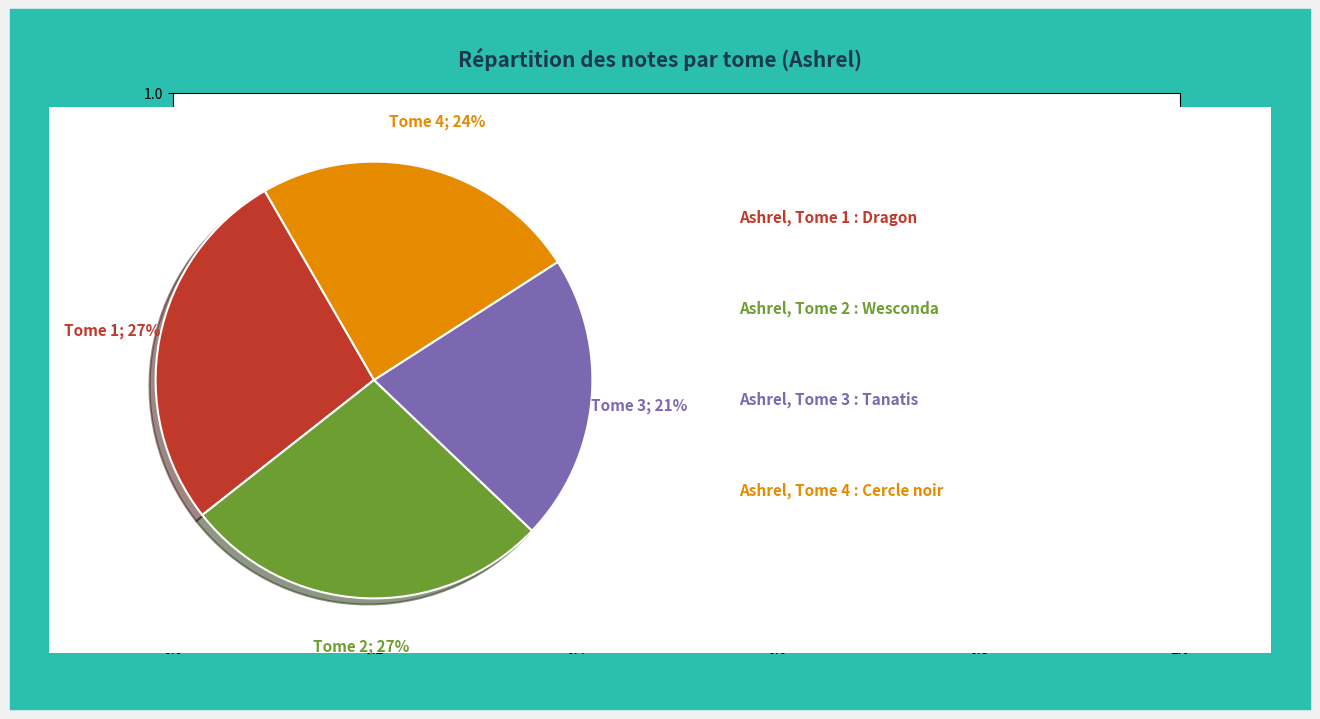

To the nearest percent, what is the difference between the largest and smallest slice percentages?

6%